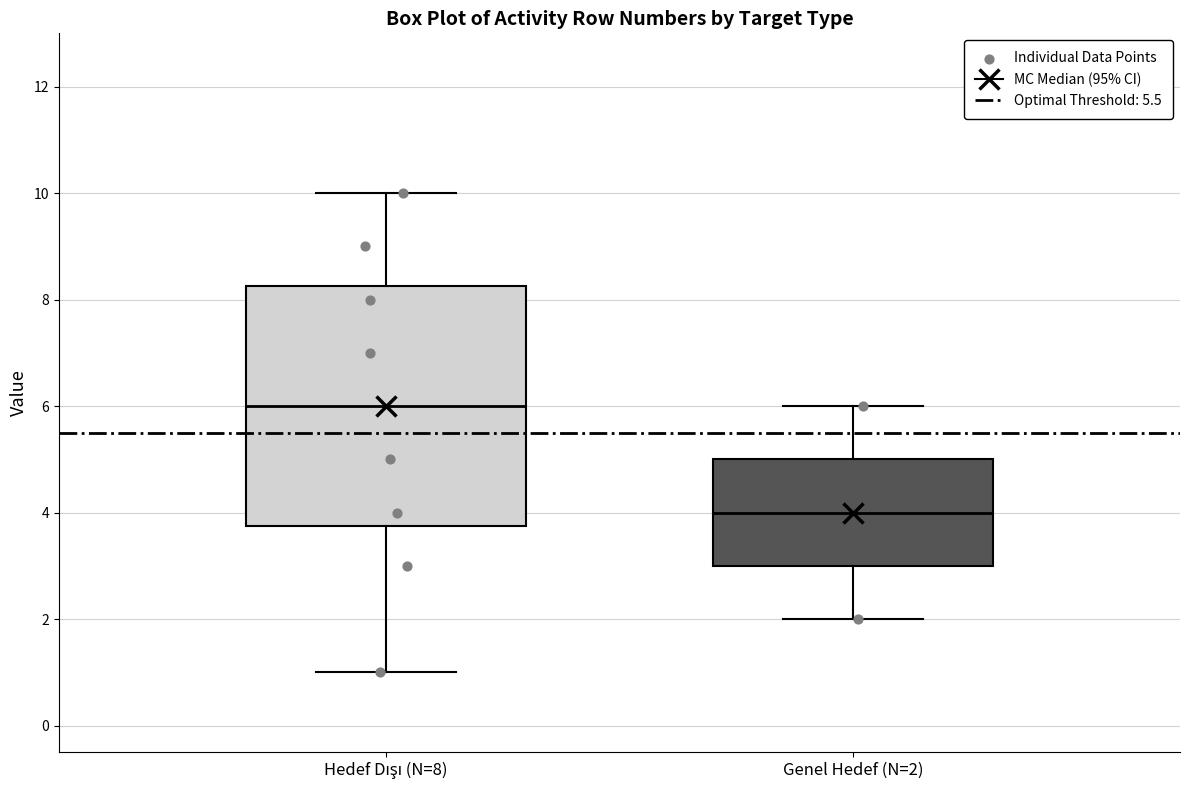

Reading left to right, read every box against the y-axis: the position of its median line, the range the box covers, and the ends of its whiskers. The values are not printed on the chart, so give them approximately, as read against the axis.

Hedef Dışı (N=8): median 6.0, box 3.8 to 8.2, whiskers 1.0 to 10.0
Genel Hedef (N=2): median 4.0, box 3.0 to 5.0, whiskers 2.0 to 6.0